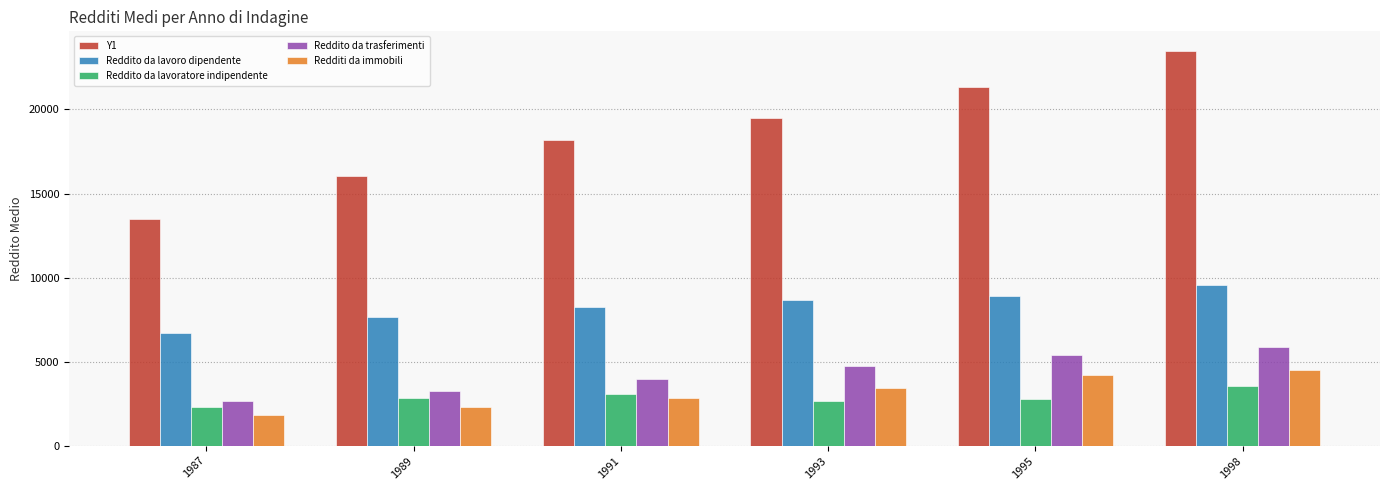

Is the value of Reddito da lavoratore indipendente at 1989 greater than the value of Reddito da trasferimenti at 1998?

No